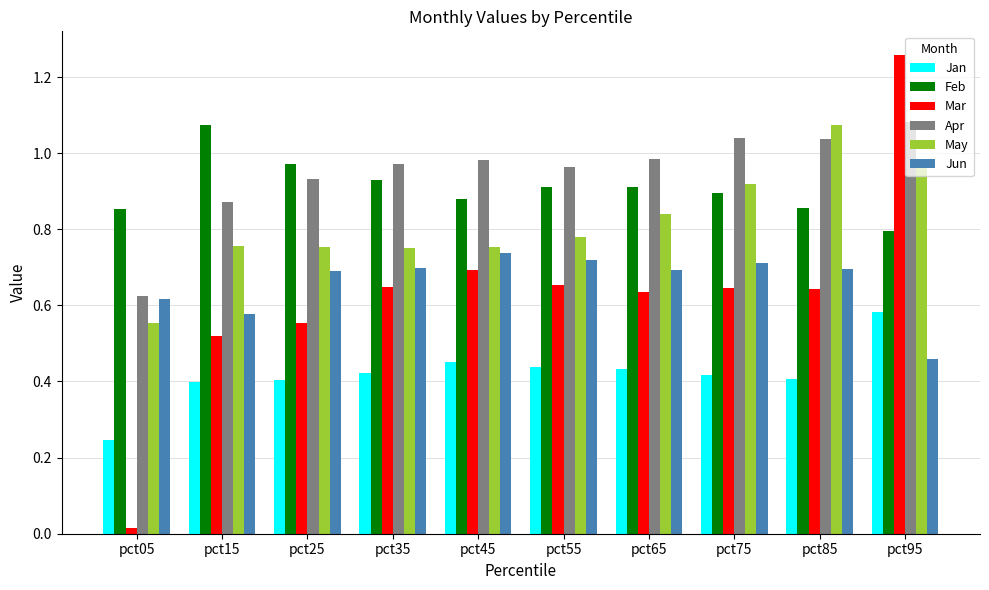

Is the value of Apr at pct25 greater than the value of May at pct75?

Yes